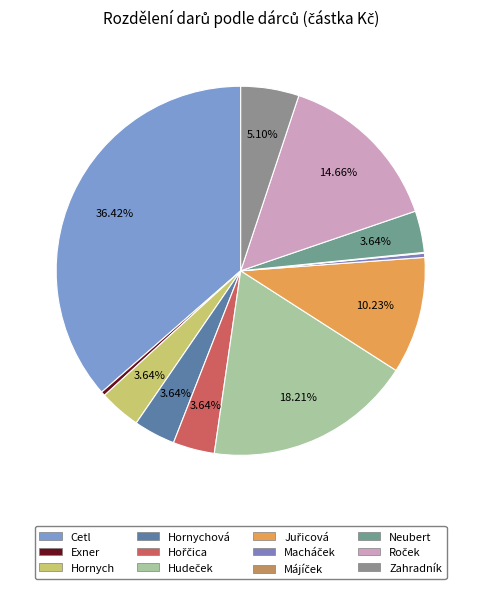

How many segments does this pie chart have?

12